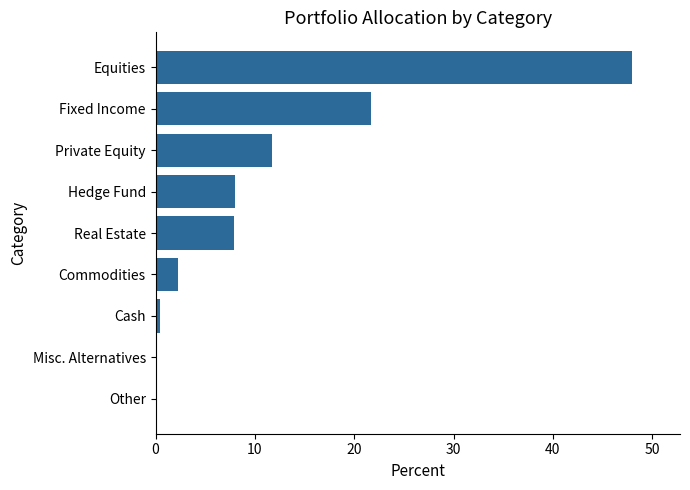

What is the greatest value displayed?

48.0